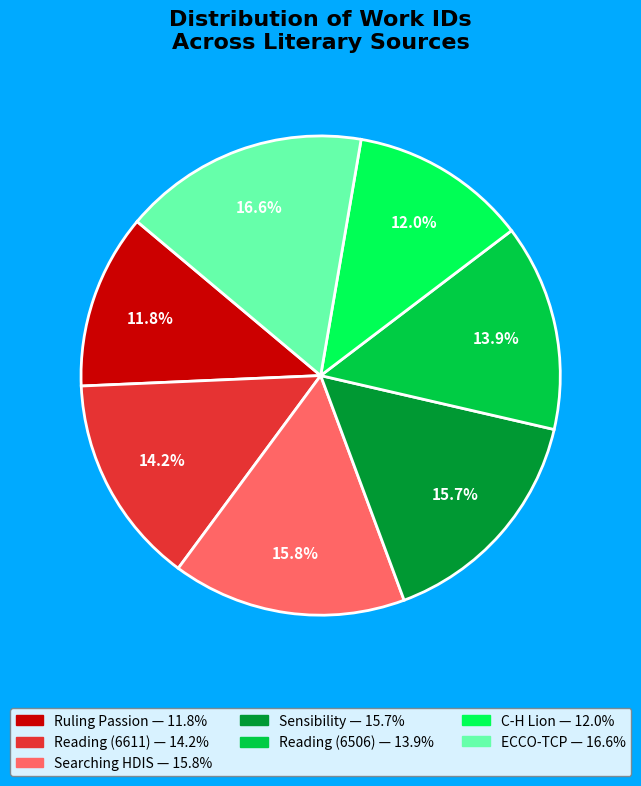

Is there any slice that represents more than half of the pie?

No